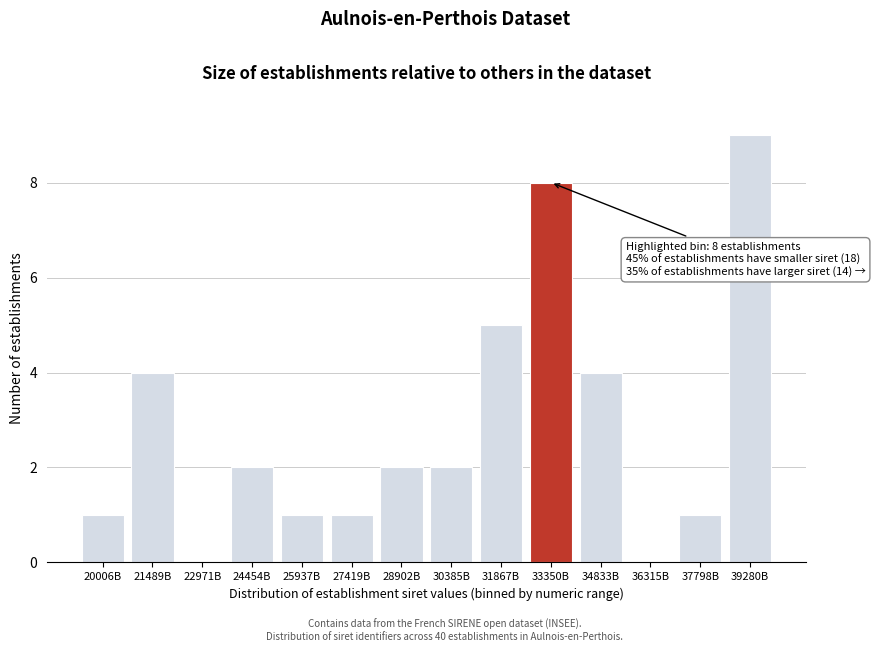

Reading left to right, list all the values displayed in this chart.

20006B=1	21489B=4	22971B=0	24454B=2	25937B=1	27419B=1	28902B=2	30385B=2	31867B=5	33350B=8	34833B=4	36315B=0	37798B=1	39280B=9